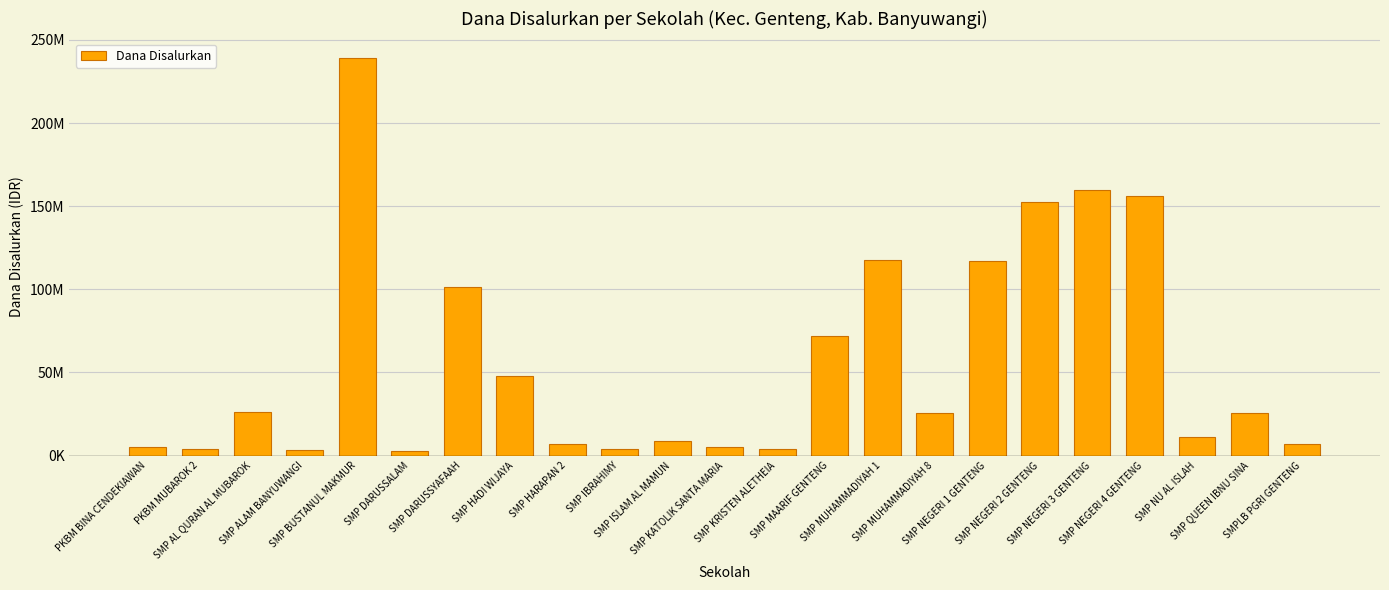

Does the chart contain stacked bars?

No